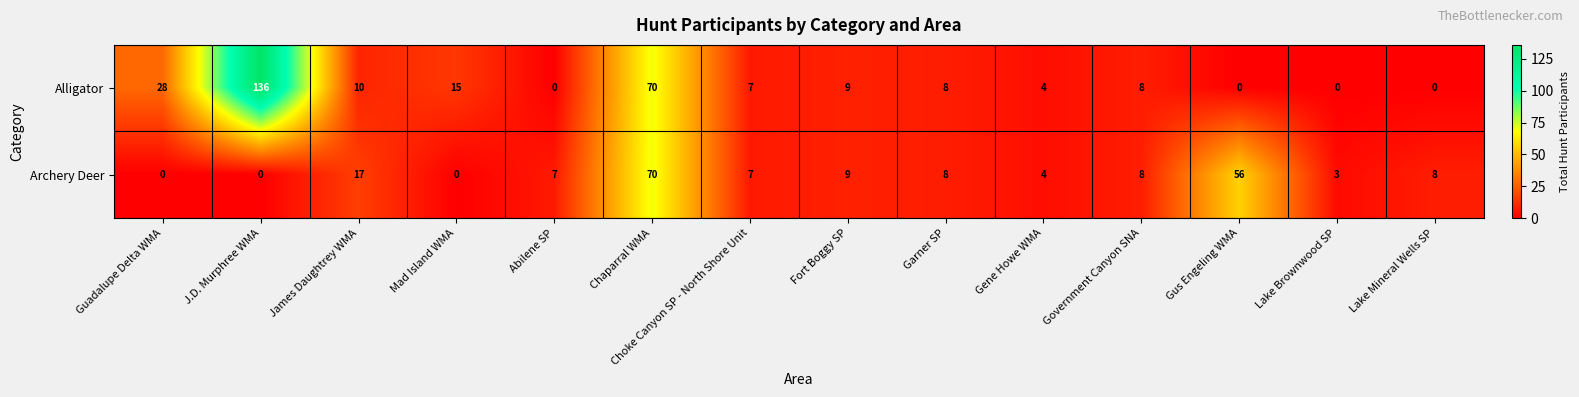

What is the sum of all Alligator values?

295